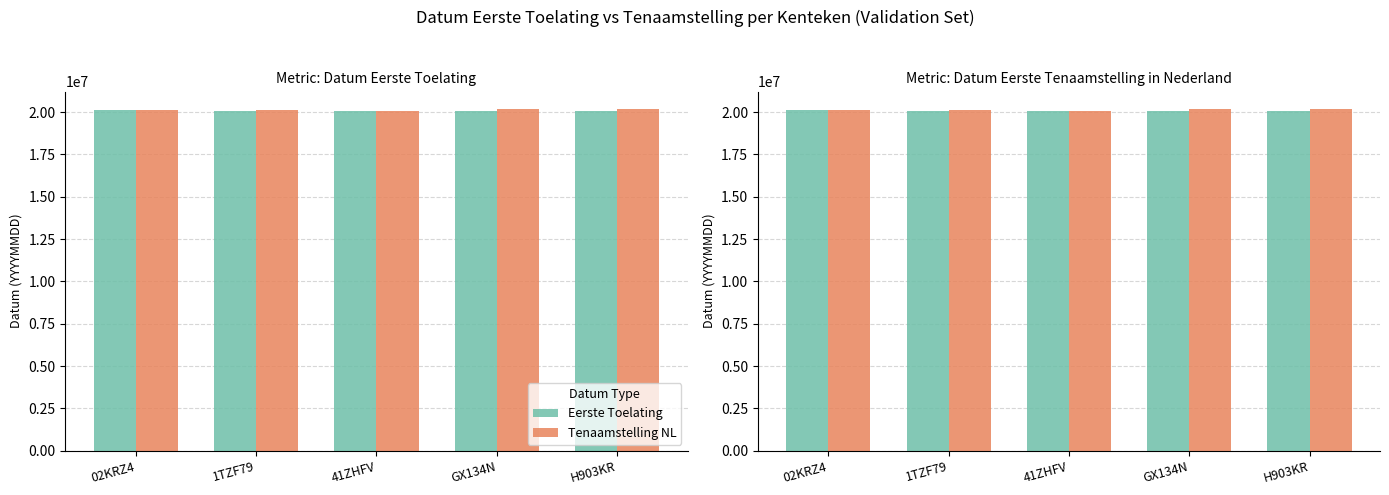

How many data points in Tenaamstelling NL are less than 20140624?

2